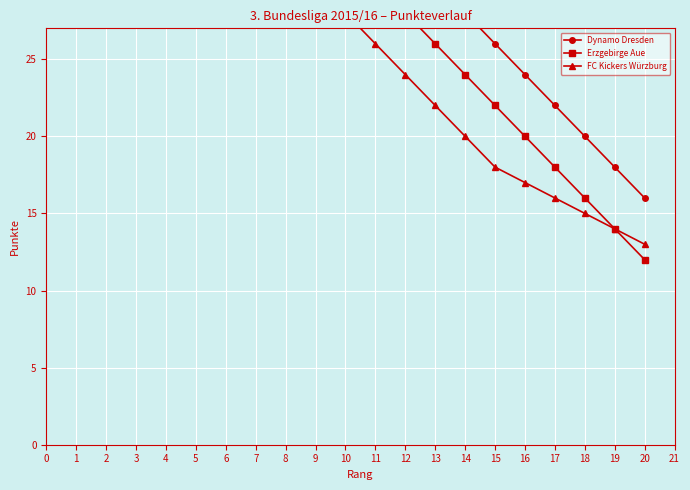

How many categories are shown in the chart?

20